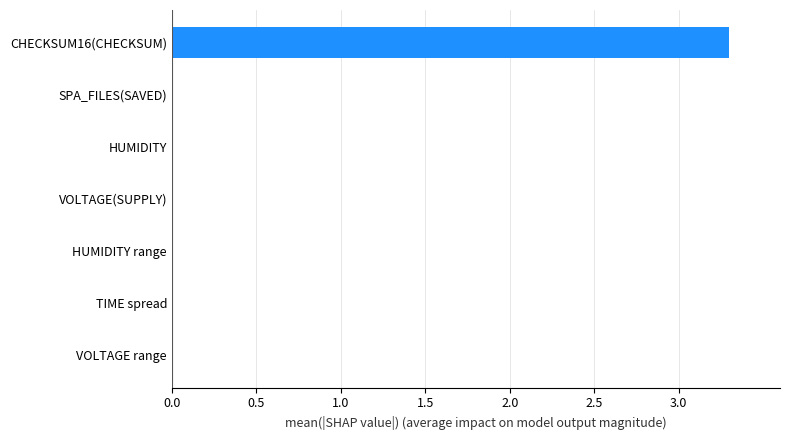

True or false: the data shows 0.0 at VOLTAGE(SUPPLY).

True